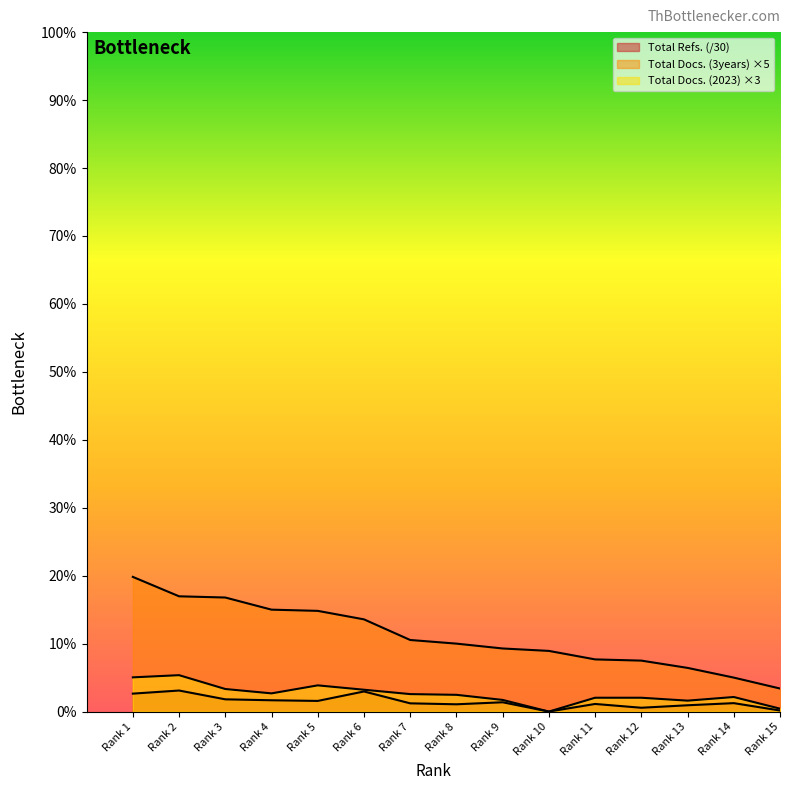

Does the chart display data point markers on the line(s)?

No